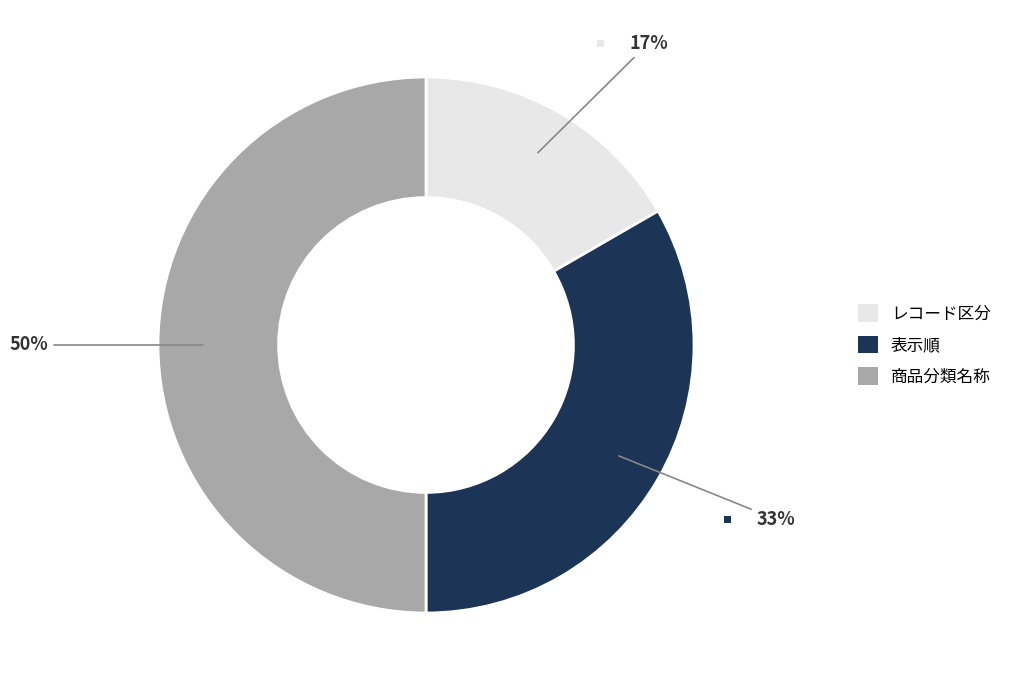

How many segments does this pie chart have?

3